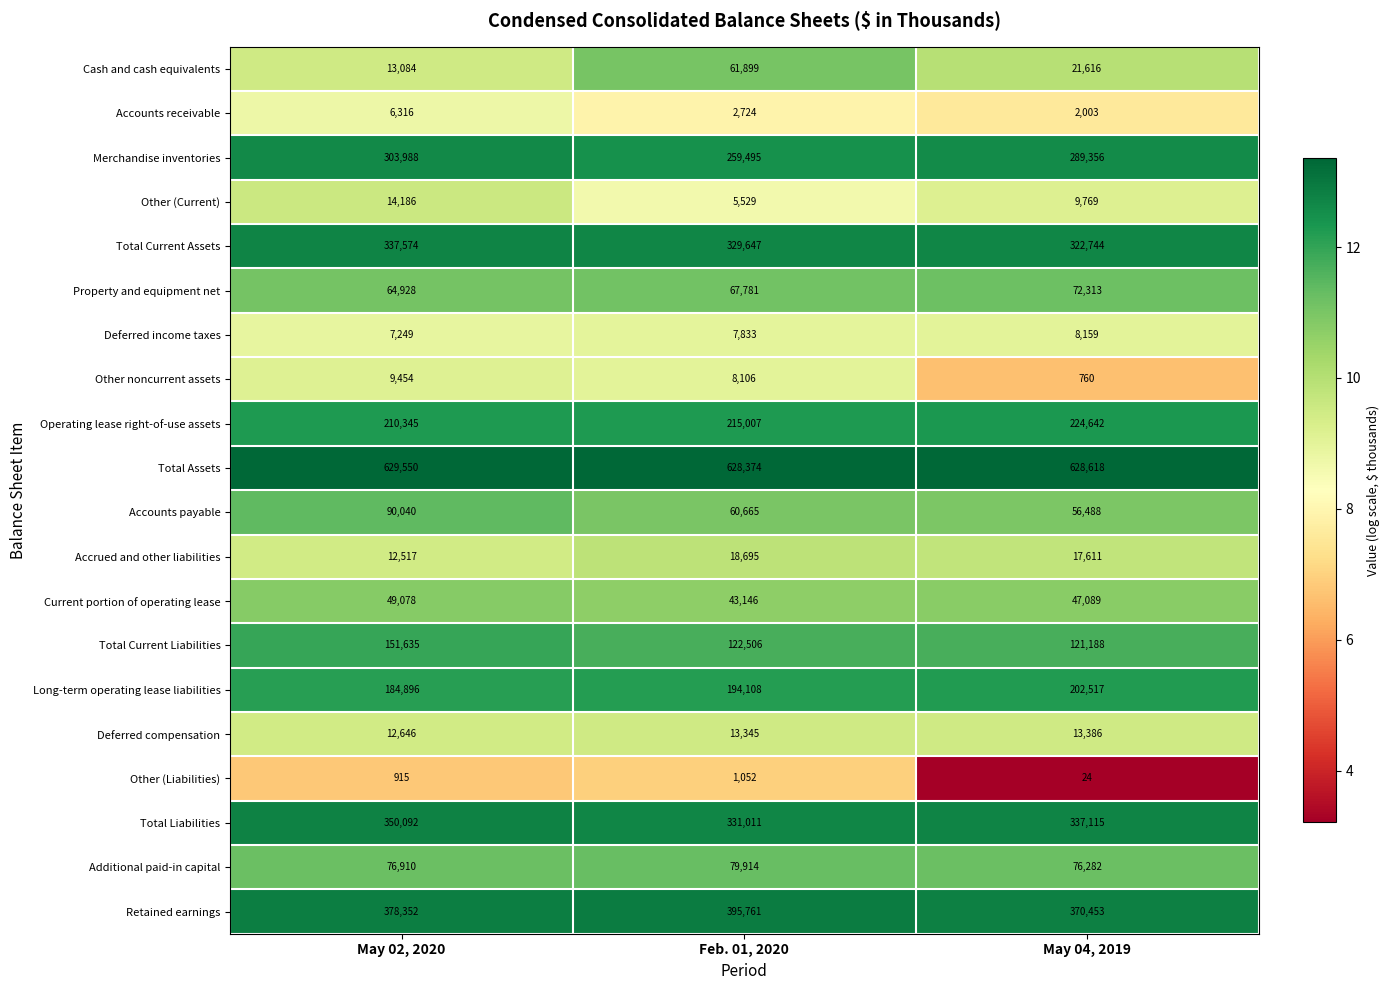

Between May 02, 2020 and Feb. 01, 2020, which series saw the biggest shift?

Cash and cash equivalents